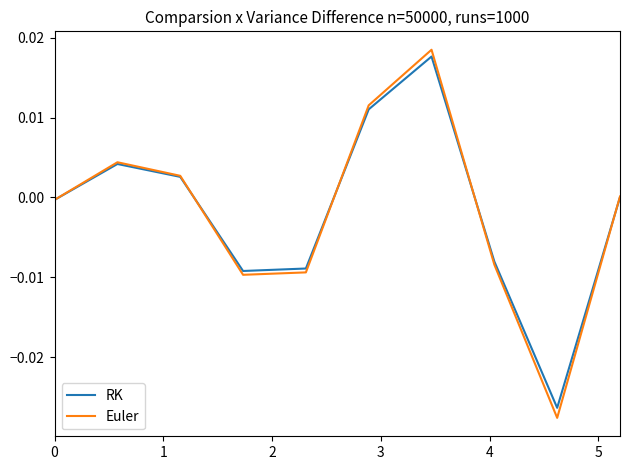

Which series has the largest range (max minus min)?

Euler